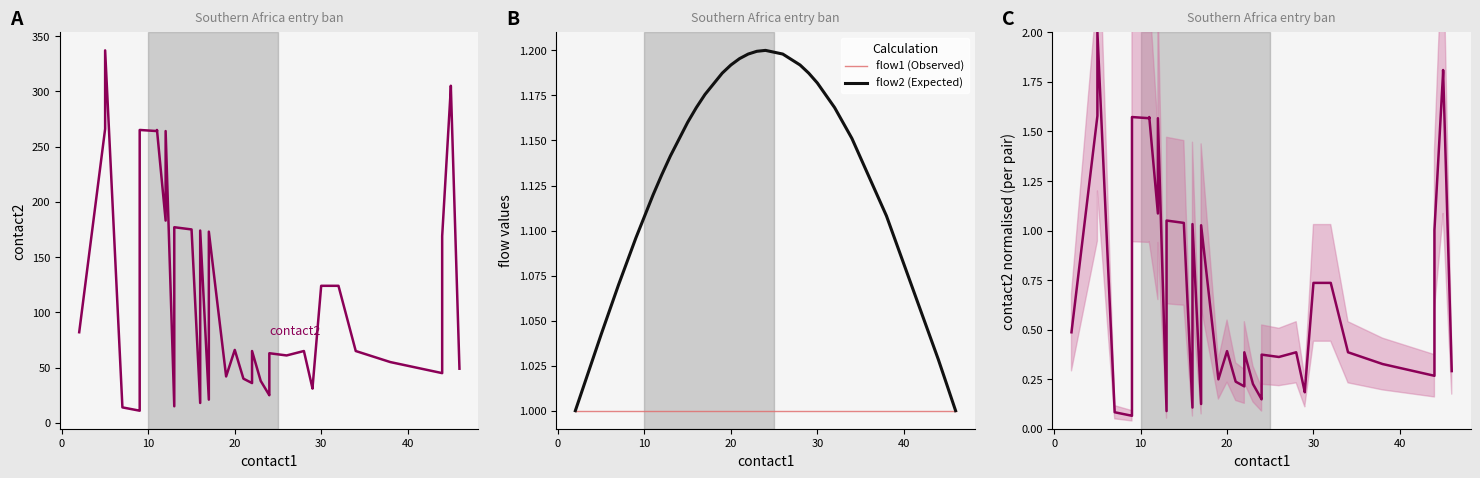

Is the value of contact2 at 11 greater than the value of flow2 (Expected) at 32?

Yes